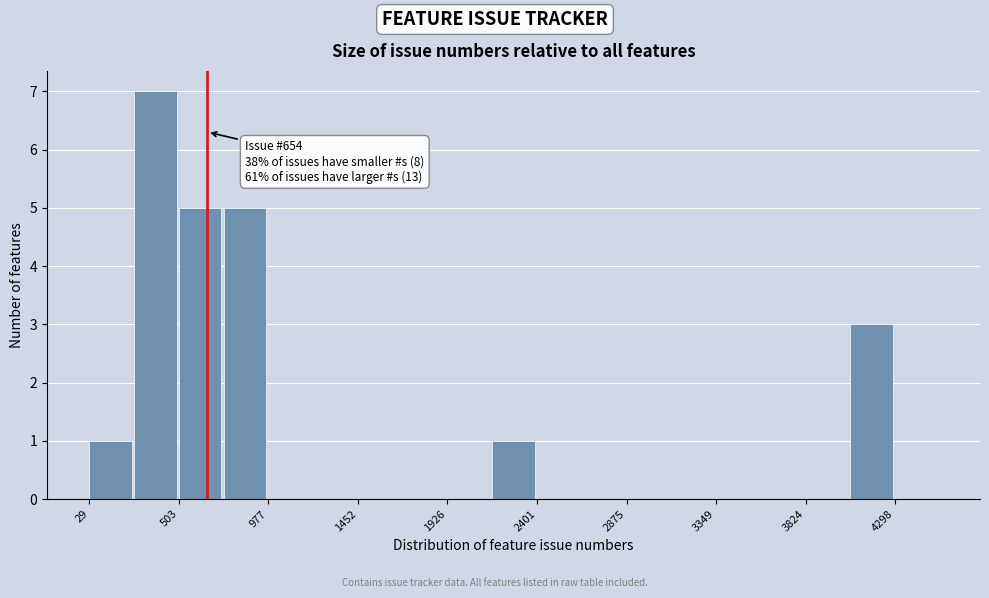

Which range on the x-axis has the tallest bar?

250 to 500